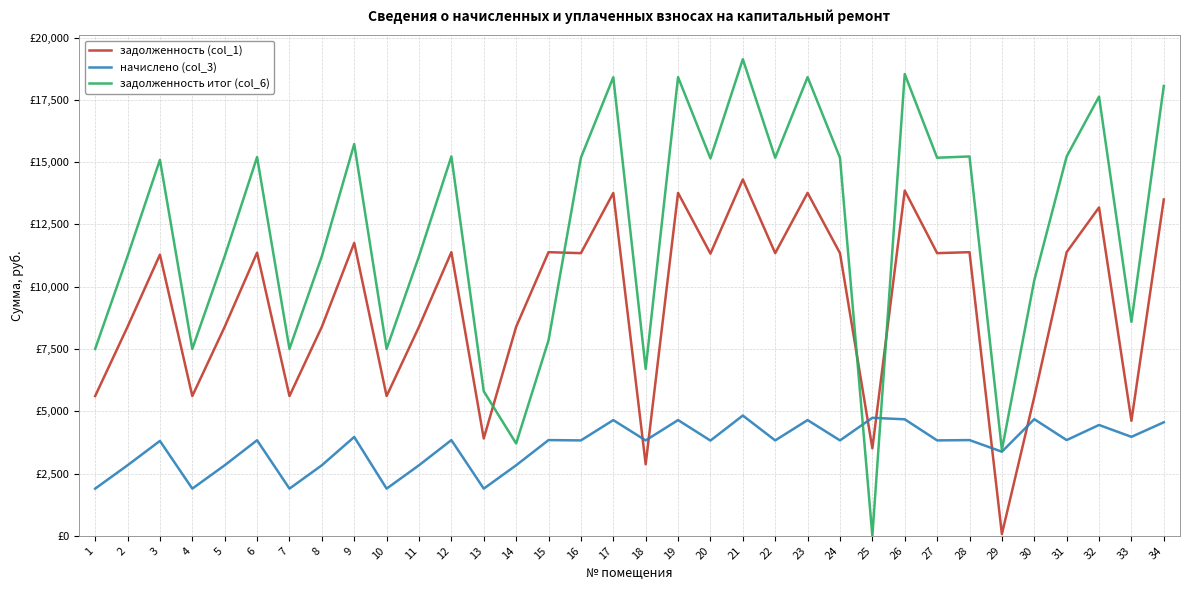

What are all the series names shown in the legend?

задолженность (col_1), начислено (col_3), задолженность итог (col_6)